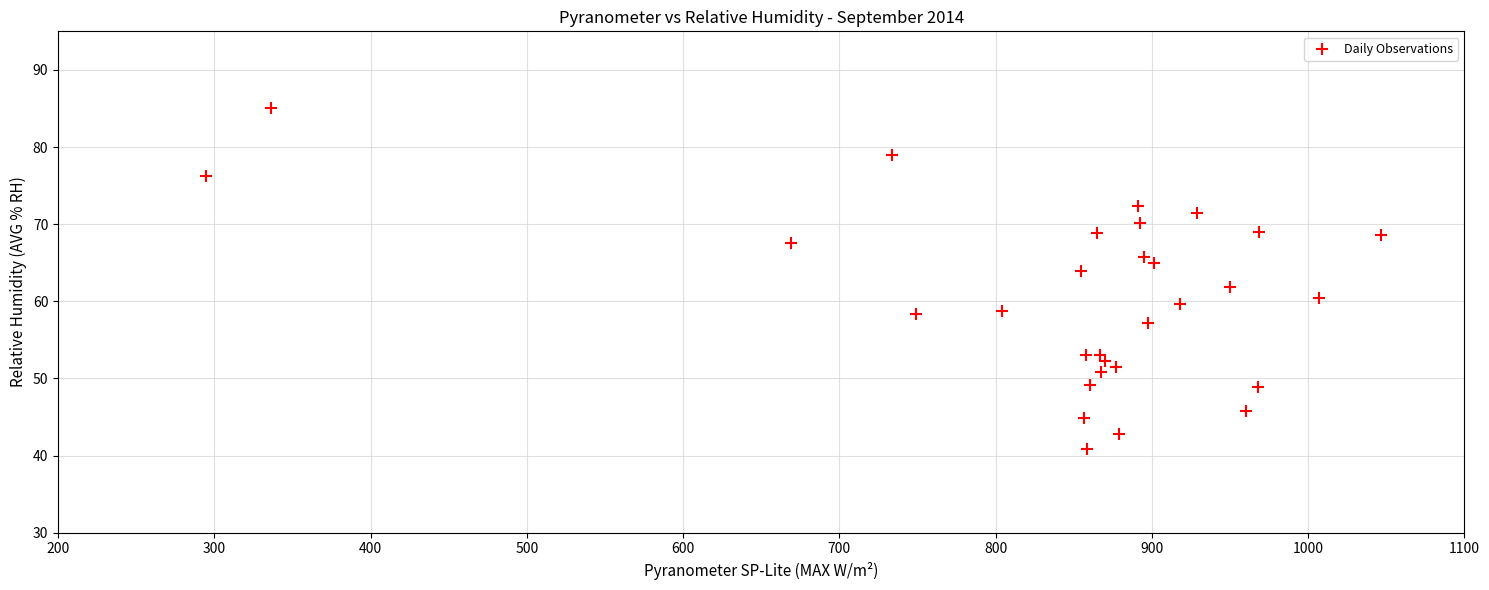

What is the range of Y values (max minus min)?

44.1